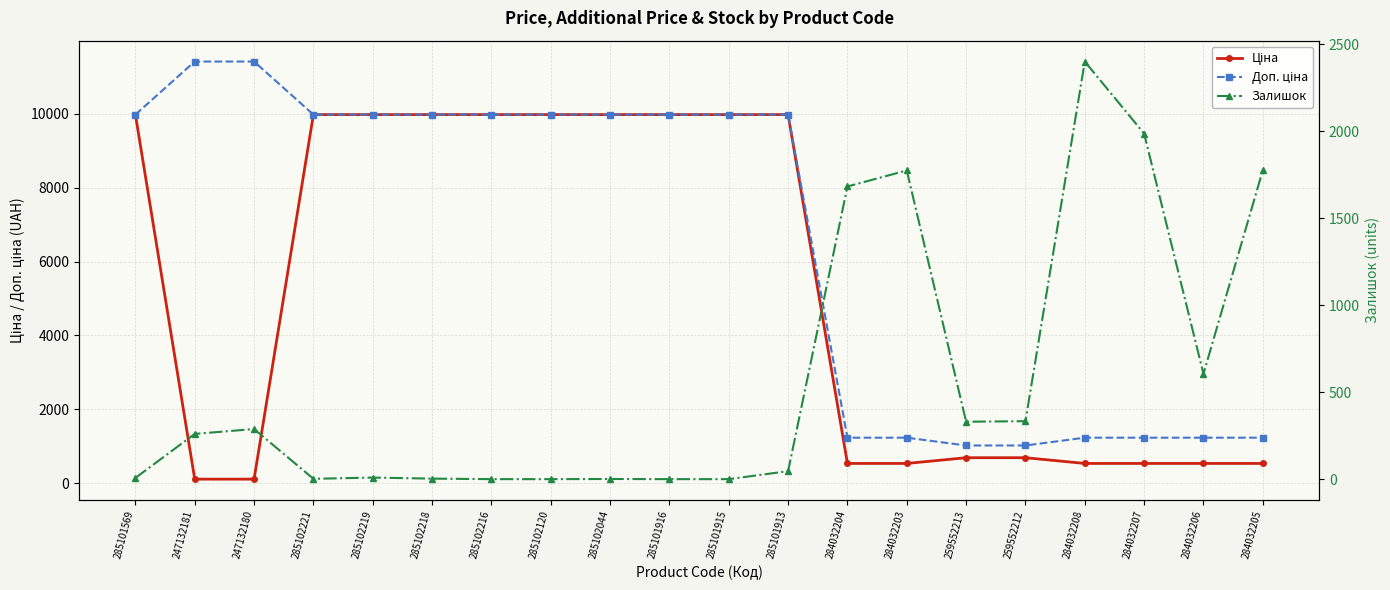

What is the label of the 12th point from the left?

285101913